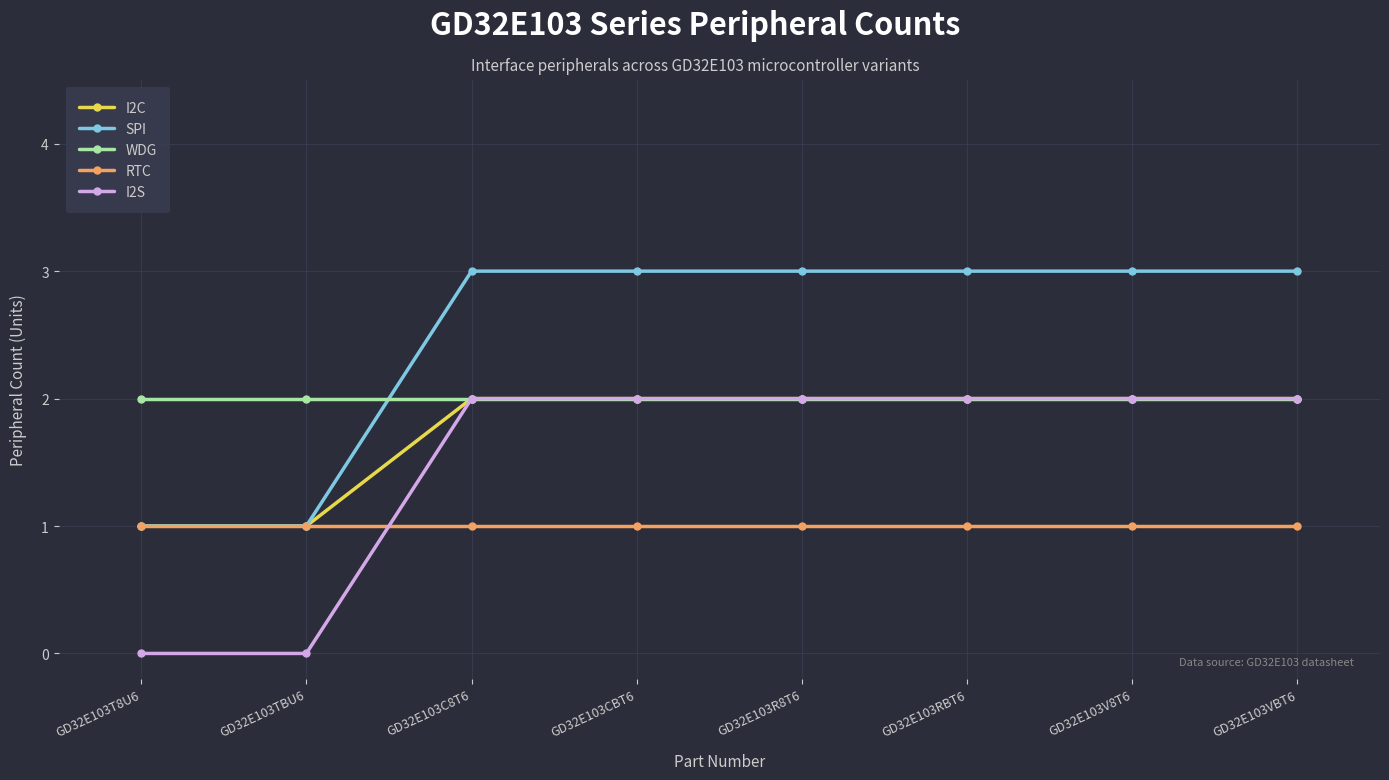

True or false: SPI has a value of 1 at GD32E103TBU6.

True